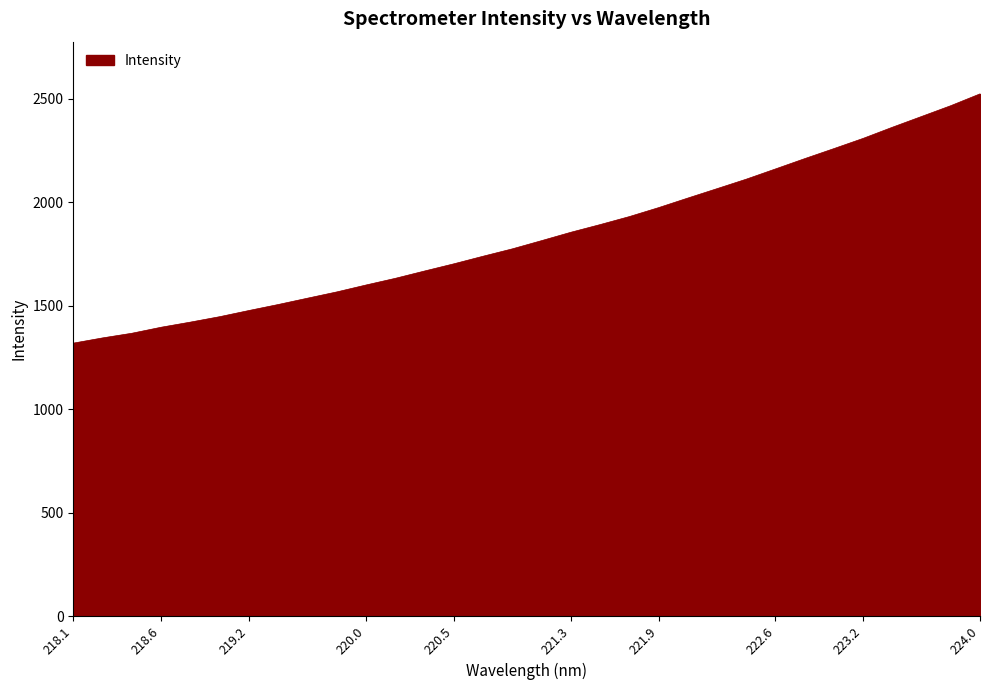

What is the greatest value displayed?

2523.0